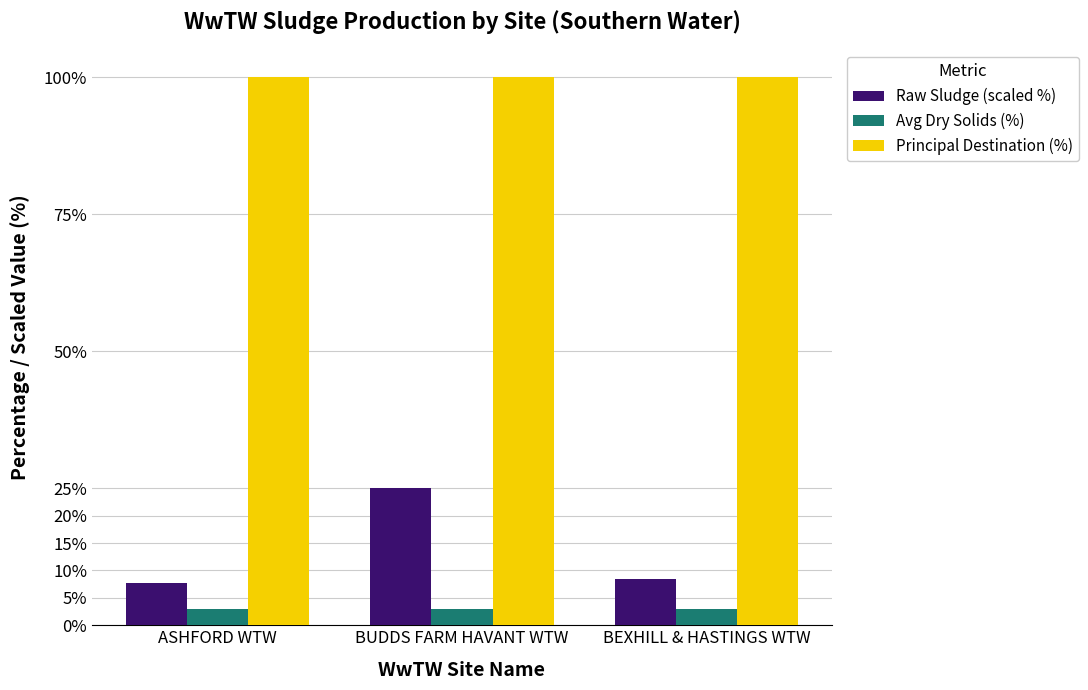

Which series changed the most between ASHFORD WTW and BUDDS FARM HAVANT WTW?

Raw Sludge (scaled %)